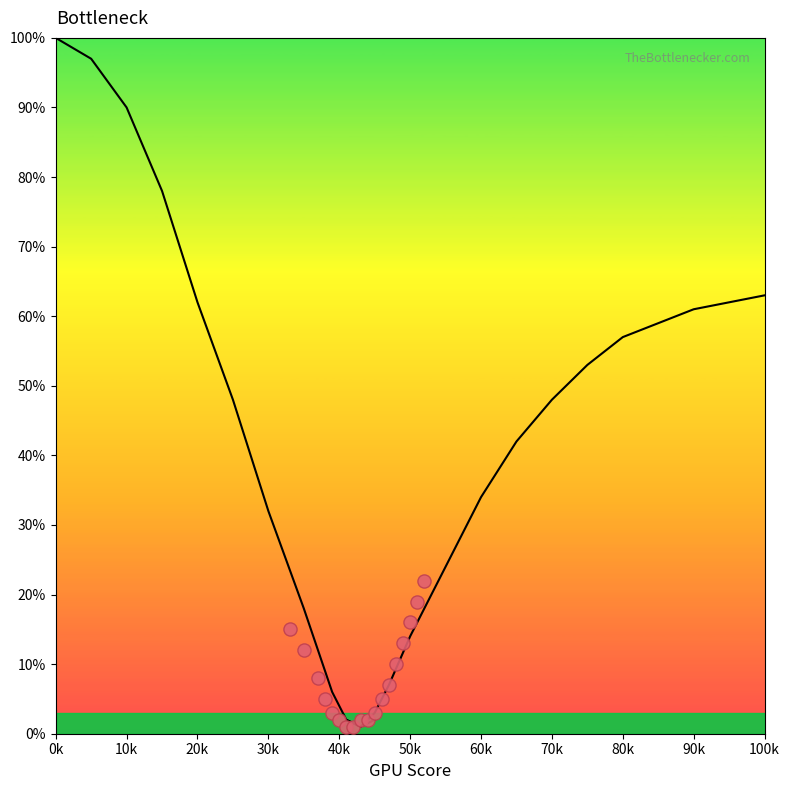

What is the range of Y values (max minus min)?

21